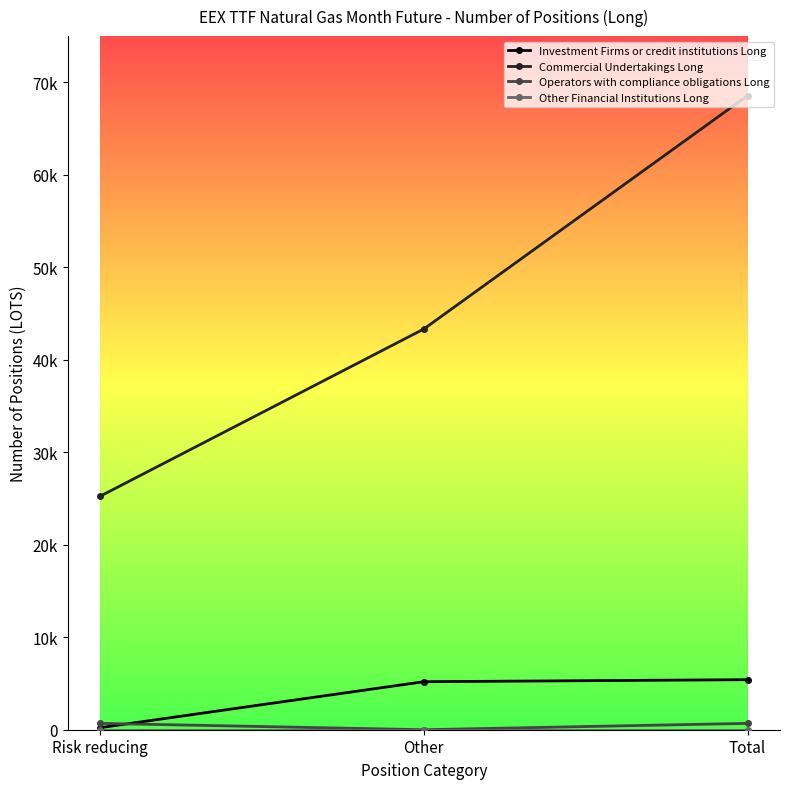

Is it true that Investment Firms or credit institutions Long equals 5411 at Total?

True